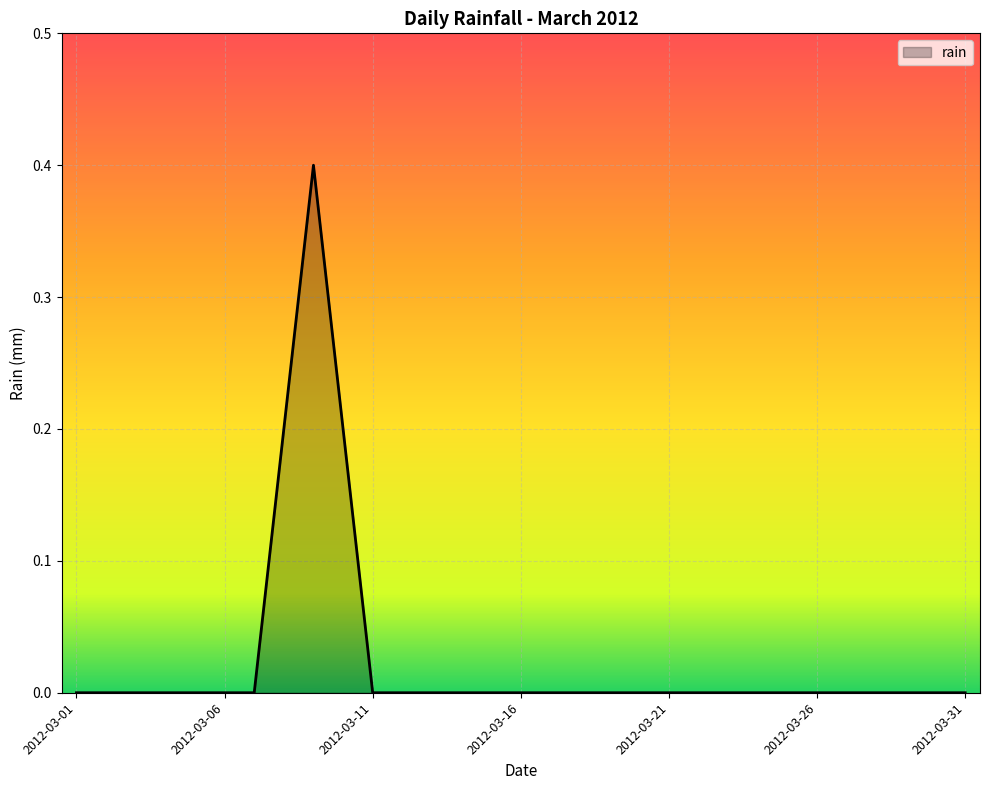

What is the difference between the maximum and minimum values?

0.4